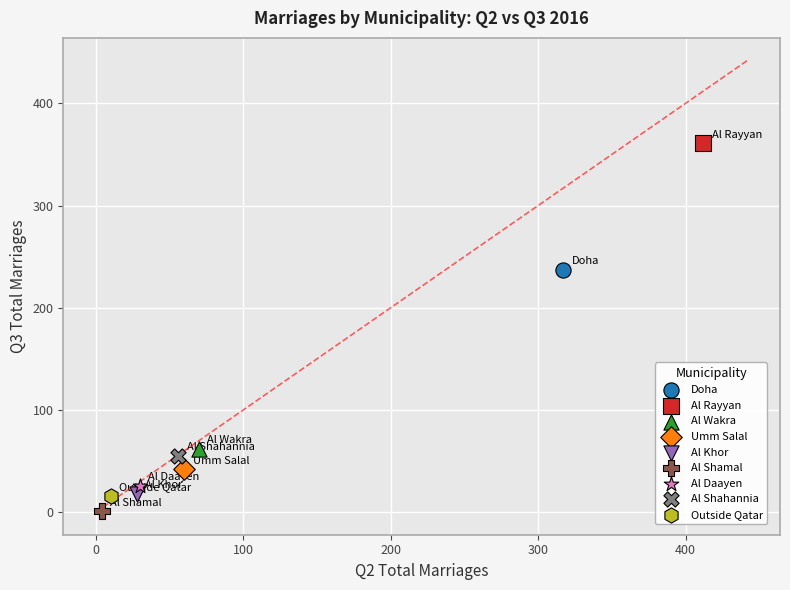

What are all the series names shown in the legend?

Doha, Al Rayyan, Al Wakra, Umm Salal, Al Khor, Al Shamal, Al Daayen, Al Shahannia, Outside Qatar